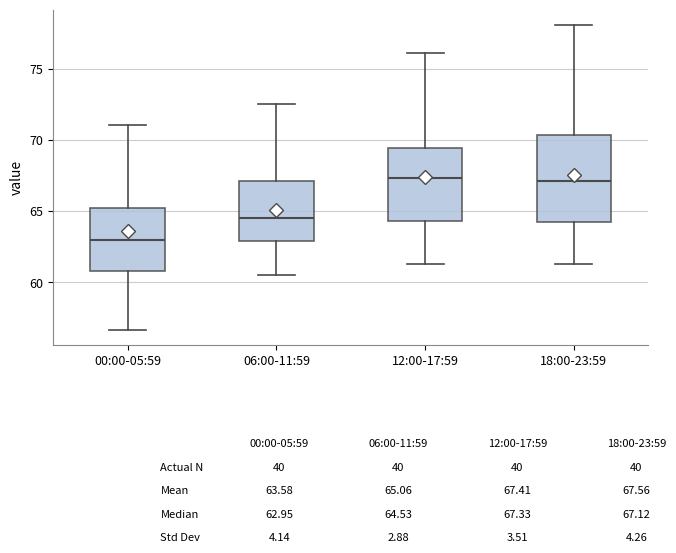

Where is the lower edge of the box for 18:00-23:59 on the y-axis? The values are not printed on the chart, so give them approximately, as read against the axis.

64.0